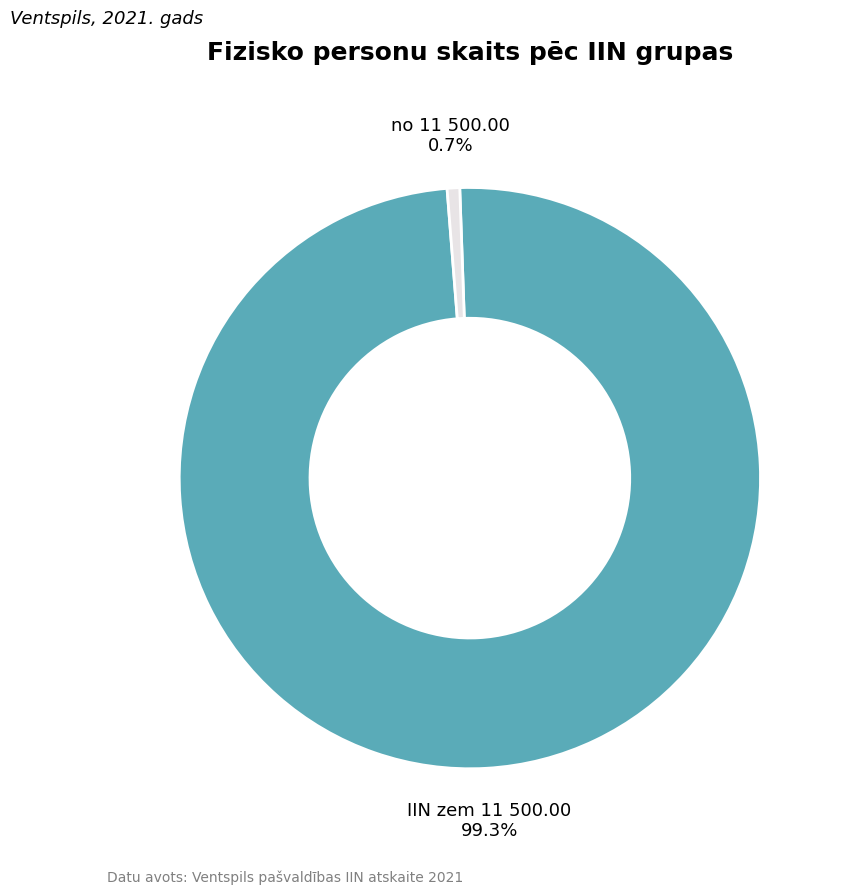

Is there a majority slice in this chart?

Yes